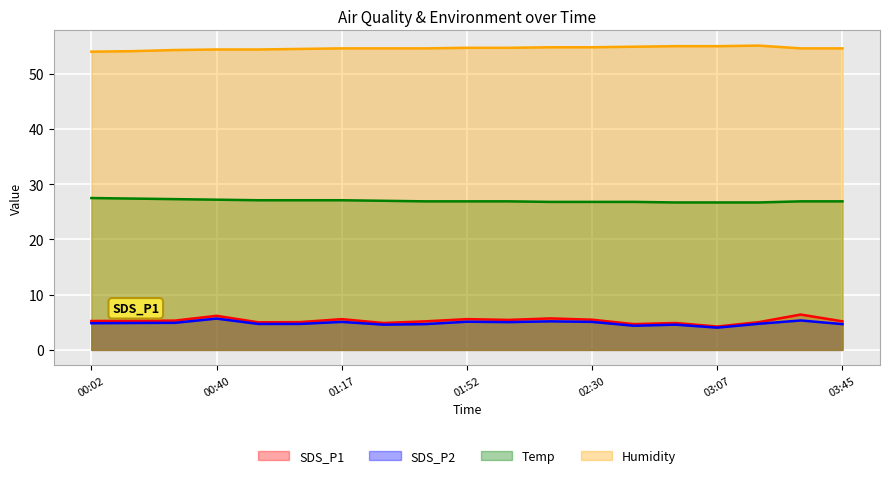

True or false: SDS_P2 and Temp intersect in this chart.

False